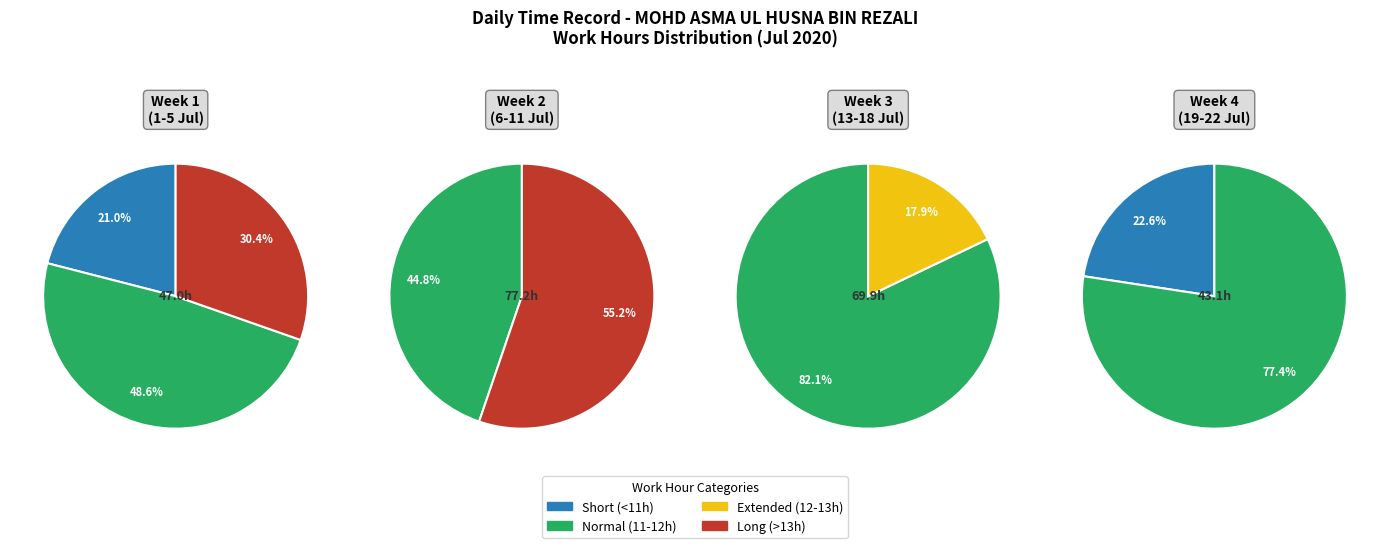

Is it true that 18-Jul is 1% of the pie?

False